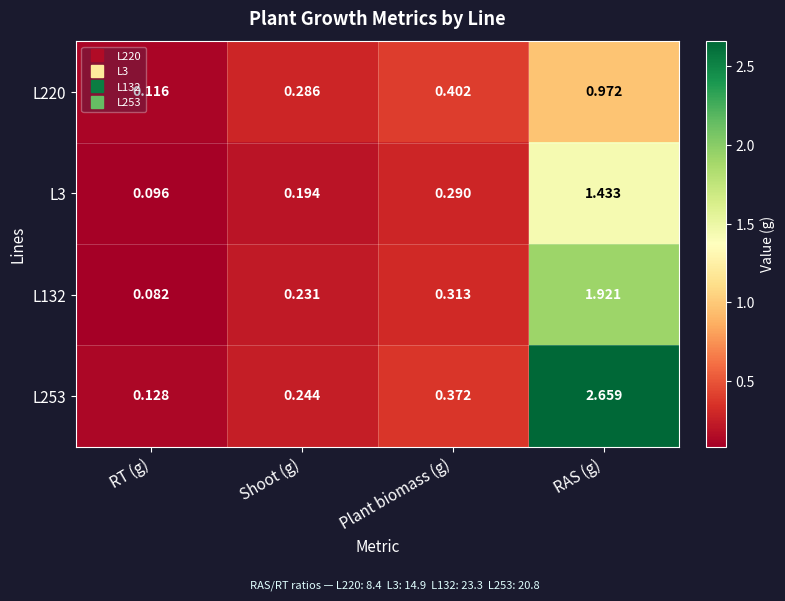

At which label does L3 reach its minimum?

RT (g)